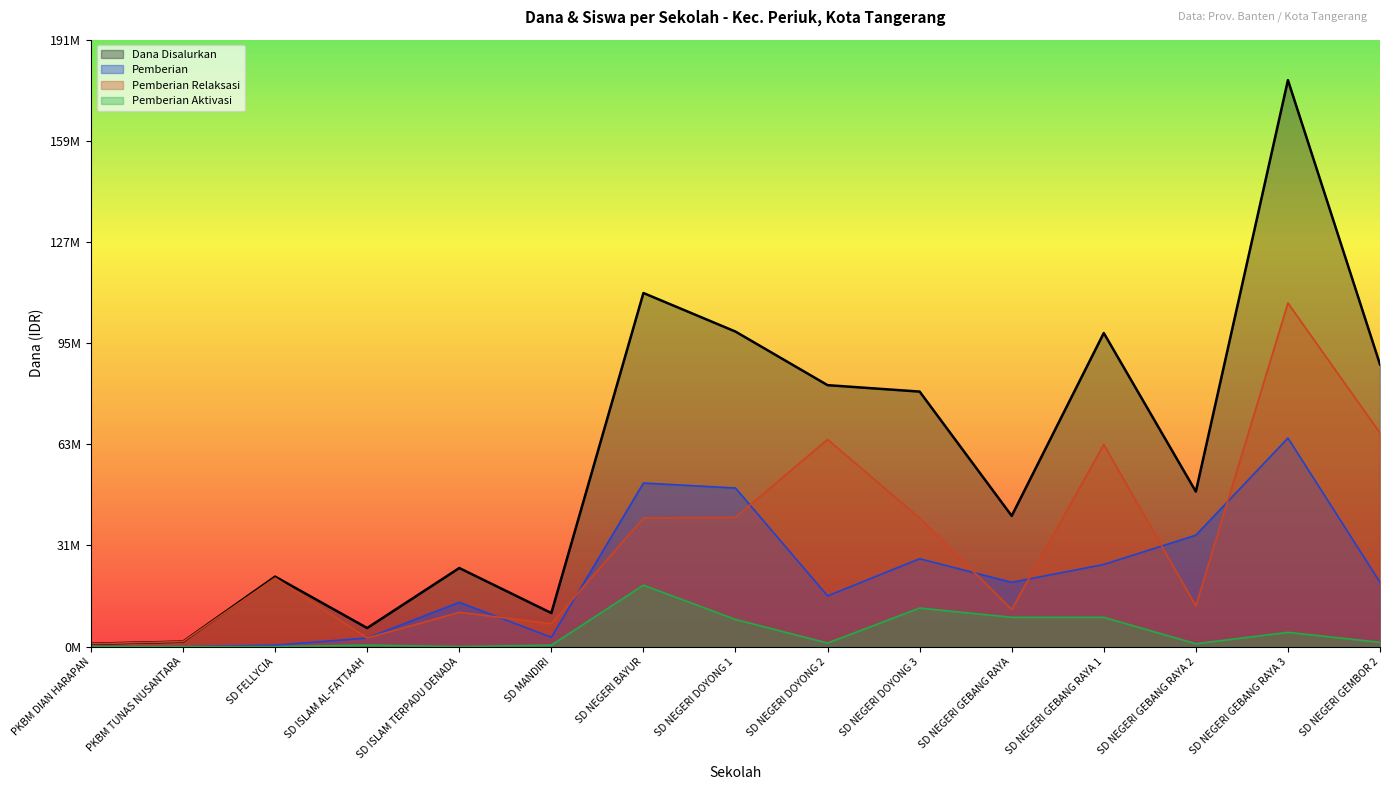

True or false: Pemberian Aktivasi and Pemberian Relaksasi intersect in this chart.

False